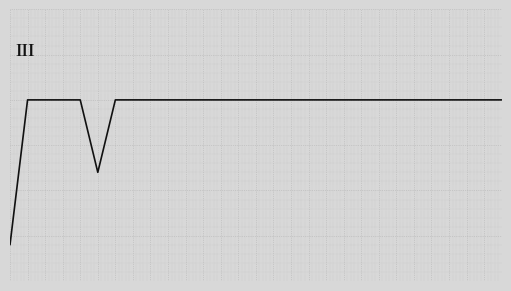

Does the chart display data point markers on the line(s)?

No